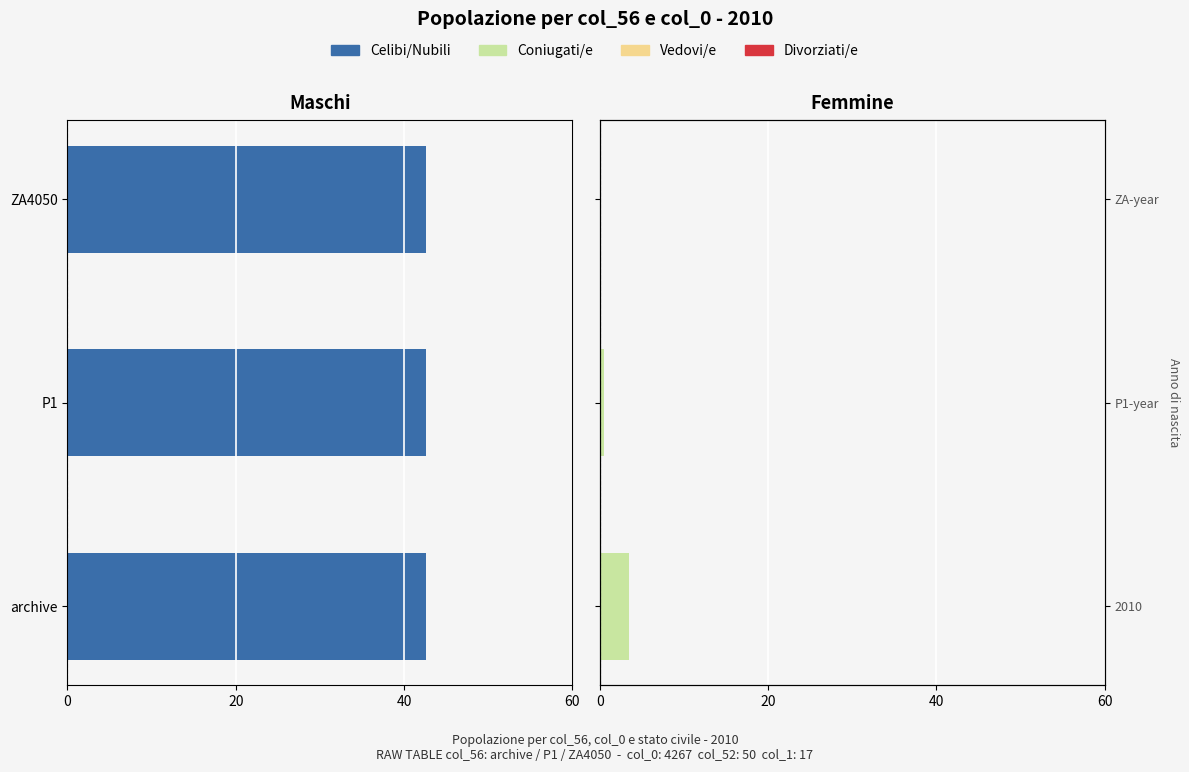

True or false: Vedovi/e has a value of 0.9 at 40.

False